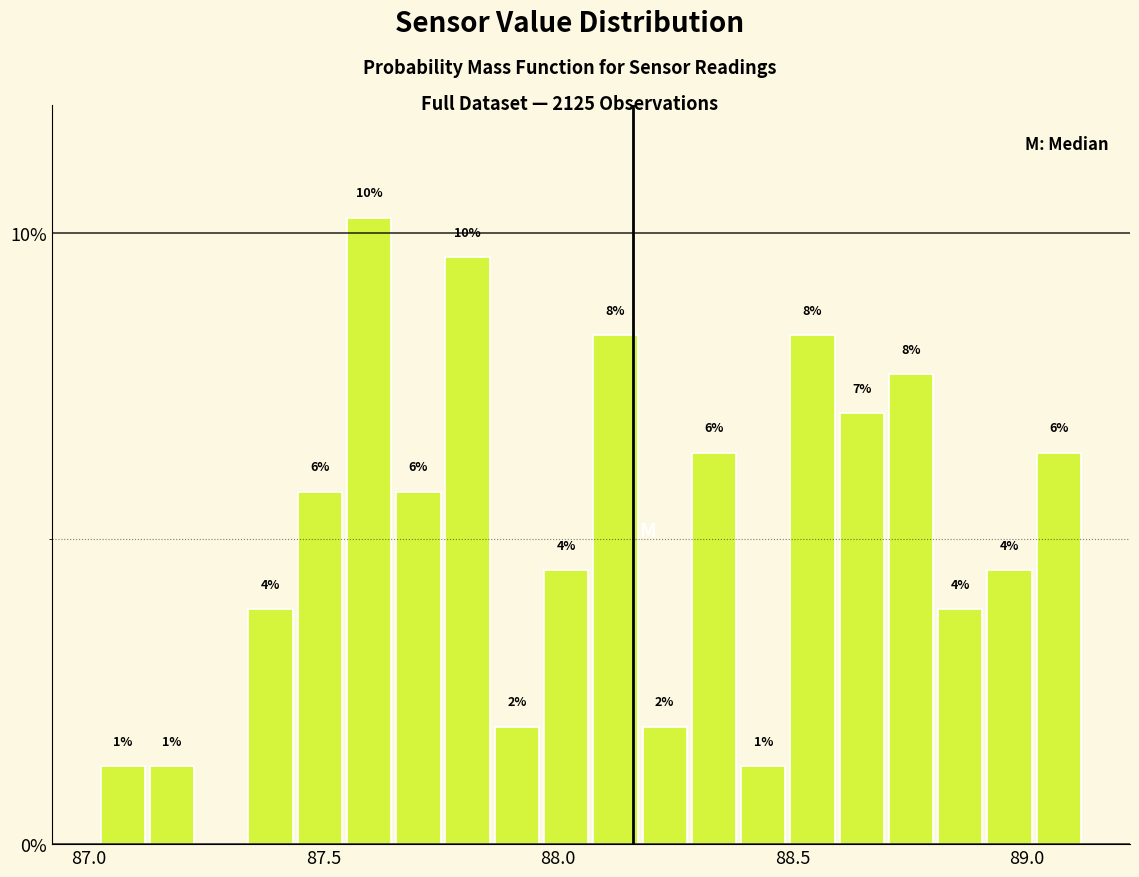

Around what value on the x-axis is the tallest bar? Give the approximate position of its centre, as read against the axis.

87.60